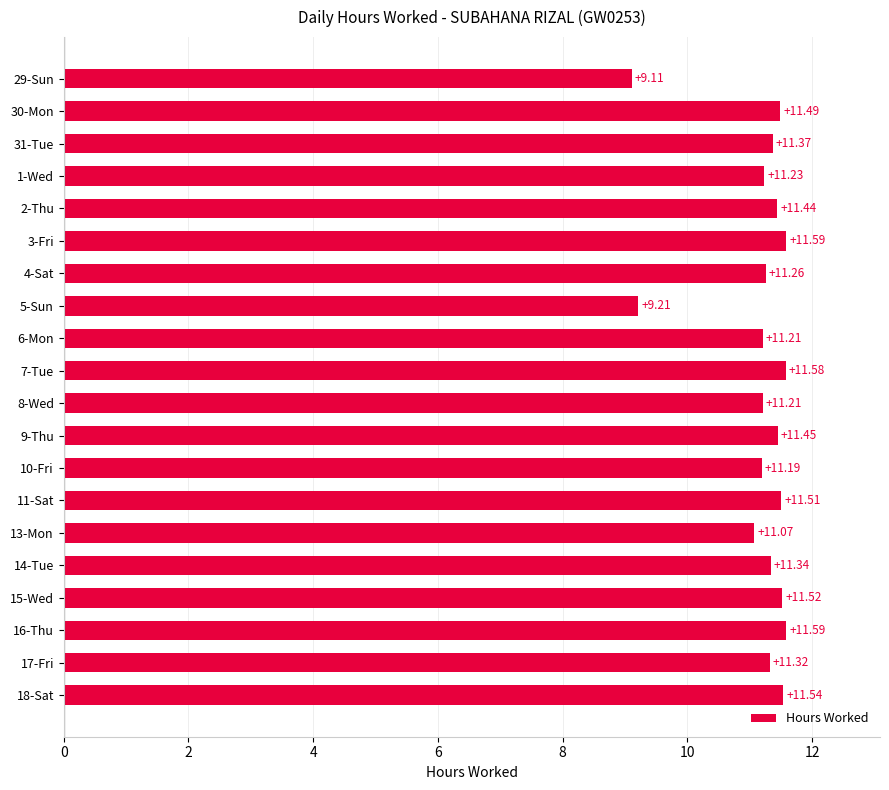

Count the number of data series in this chart.

1